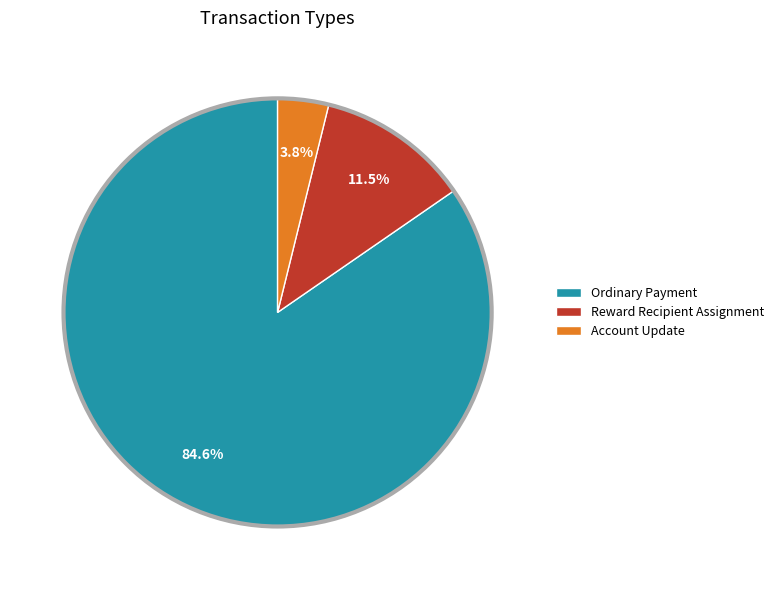

To the nearest percent, what is the difference between the largest and smallest slice percentages?

81%